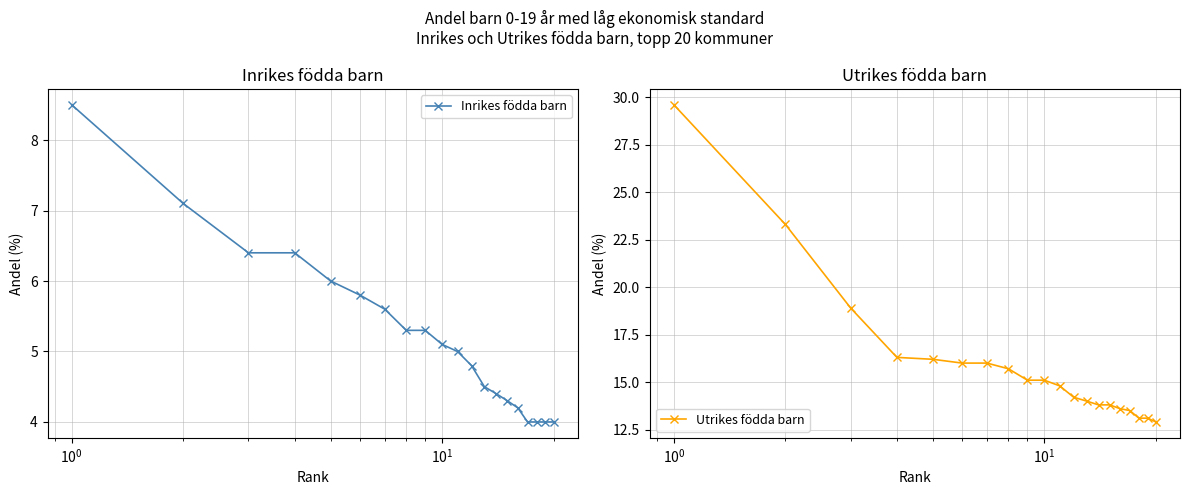

True or false: Utrikes födda barn and Inrikes födda barn cross at least once.

False